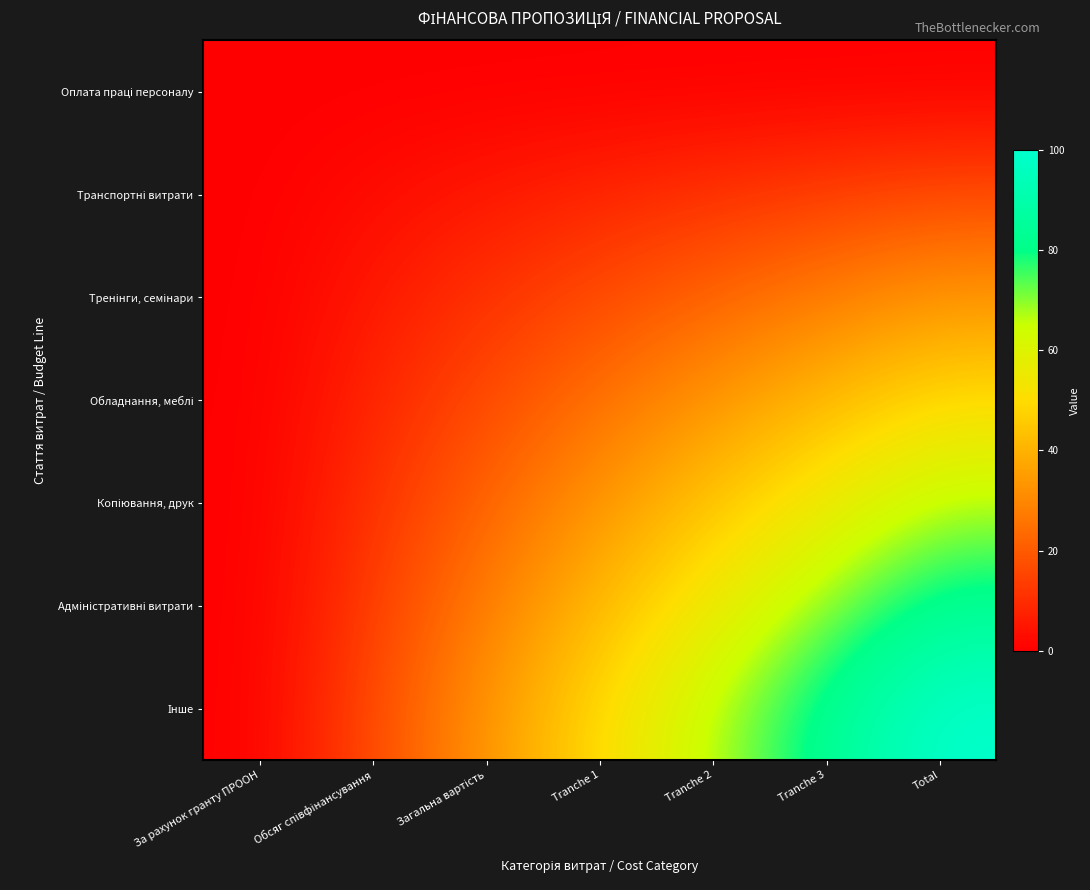

Which category has the highest value across all series?

Total